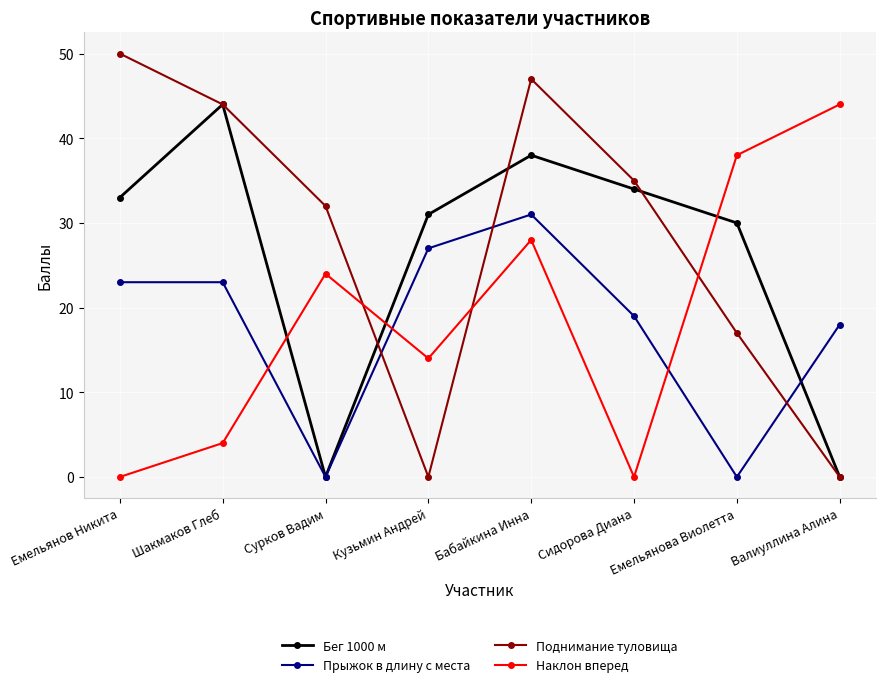

What is the difference between the second highest and minimum values in the Прыжок в длину с места series?

27